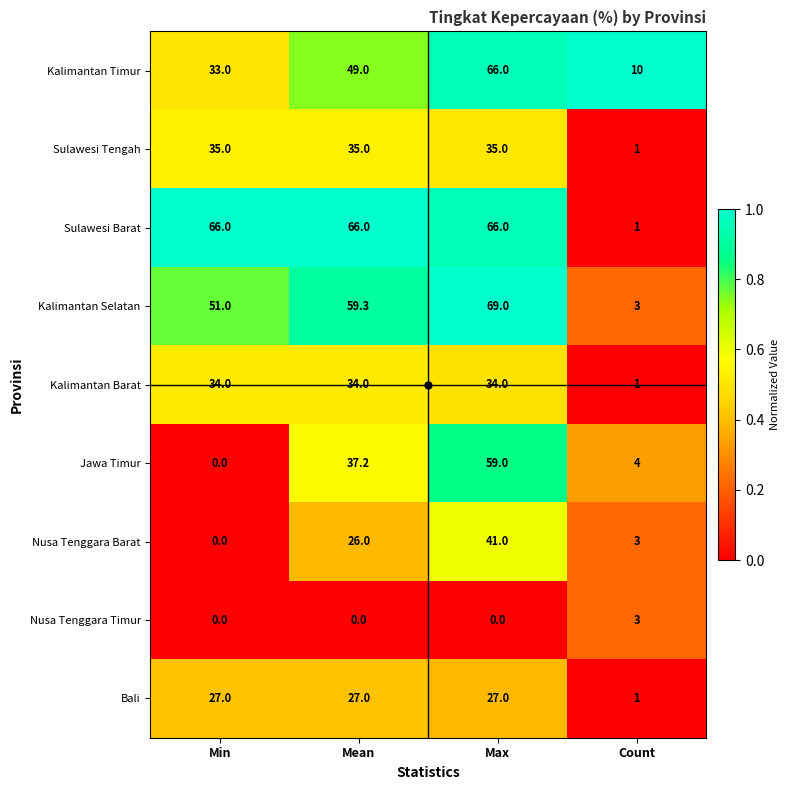

Rank the categories by Jawa Timur value from lowest to highest.

Min, Count, Mean, Max